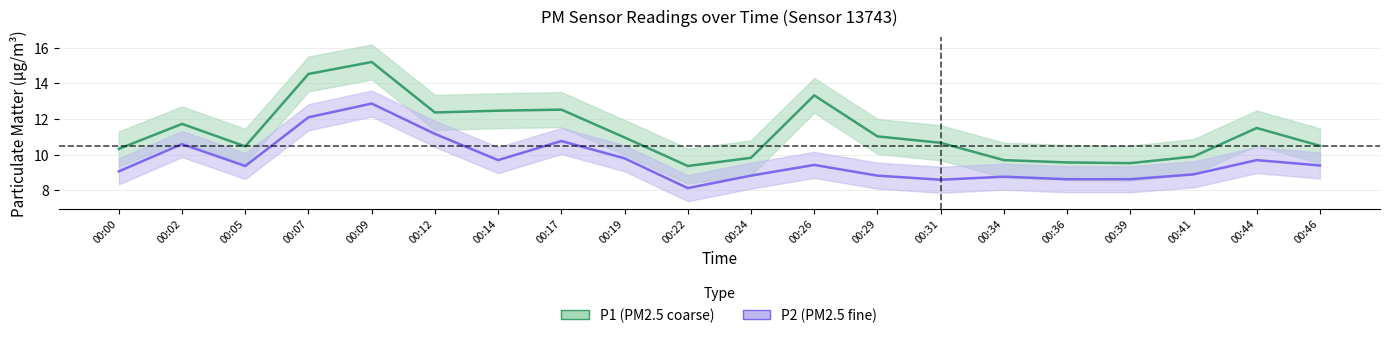

Rank the series by their average value, from lowest to highest.

P2, P1